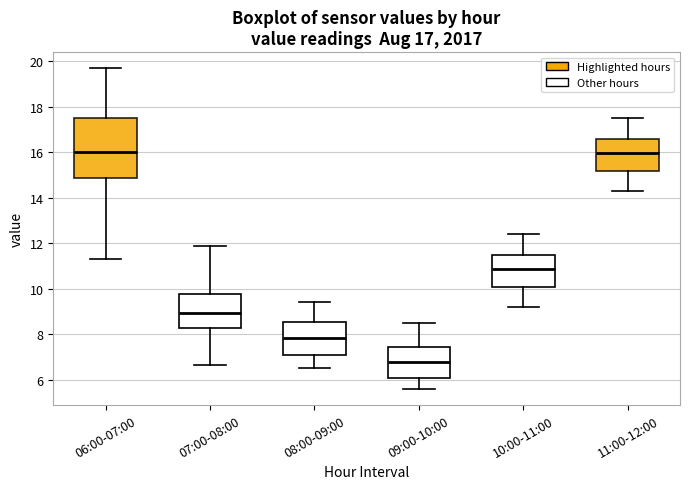

Which box's median line is the lowest?

09:00-10:00